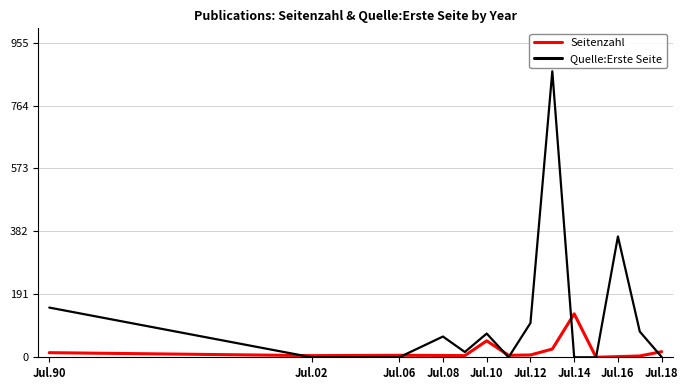

Rank the series by their average value, from highest to lowest.

Quelle:Erste Seite, Seitenzahl